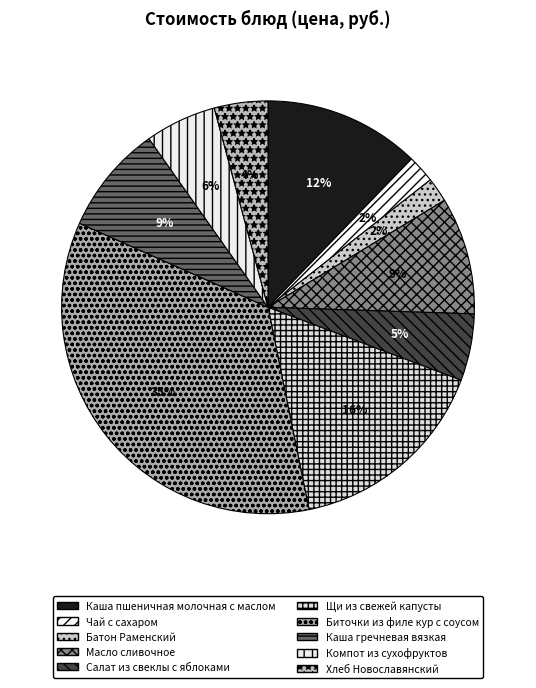

What is the change in value from Биточки из филе кур с соусом to Компот из сухофруктов?

-28.7